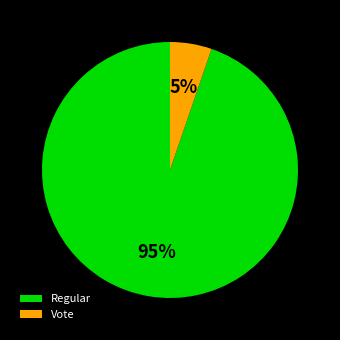

To the nearest percent, what is the combined percentage of Regular and Vote?

100%